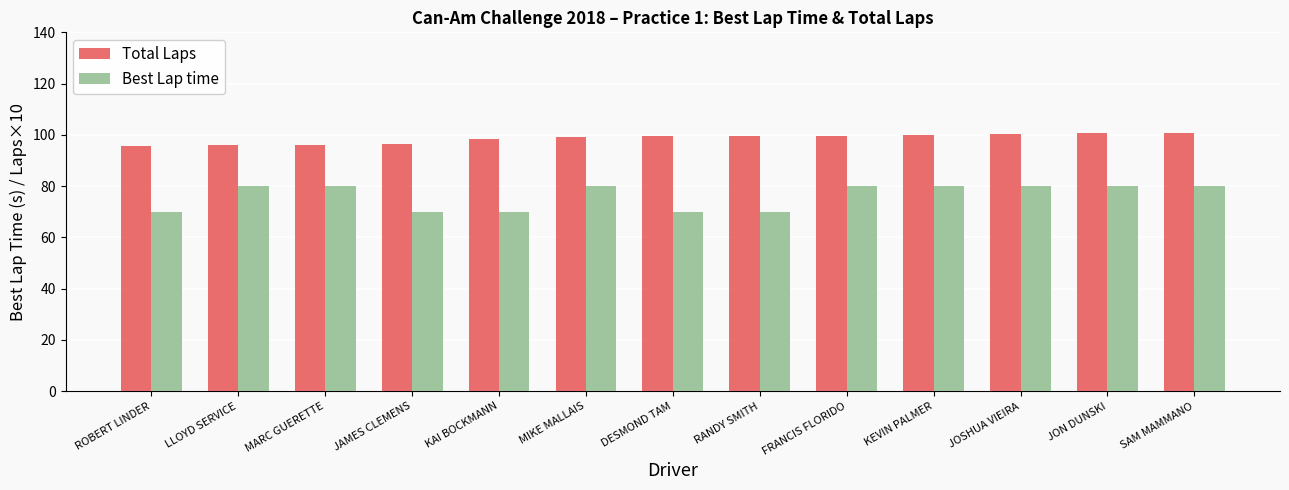

What is the approximate value of Best Lap time at MARC GUERETTE?

80.0